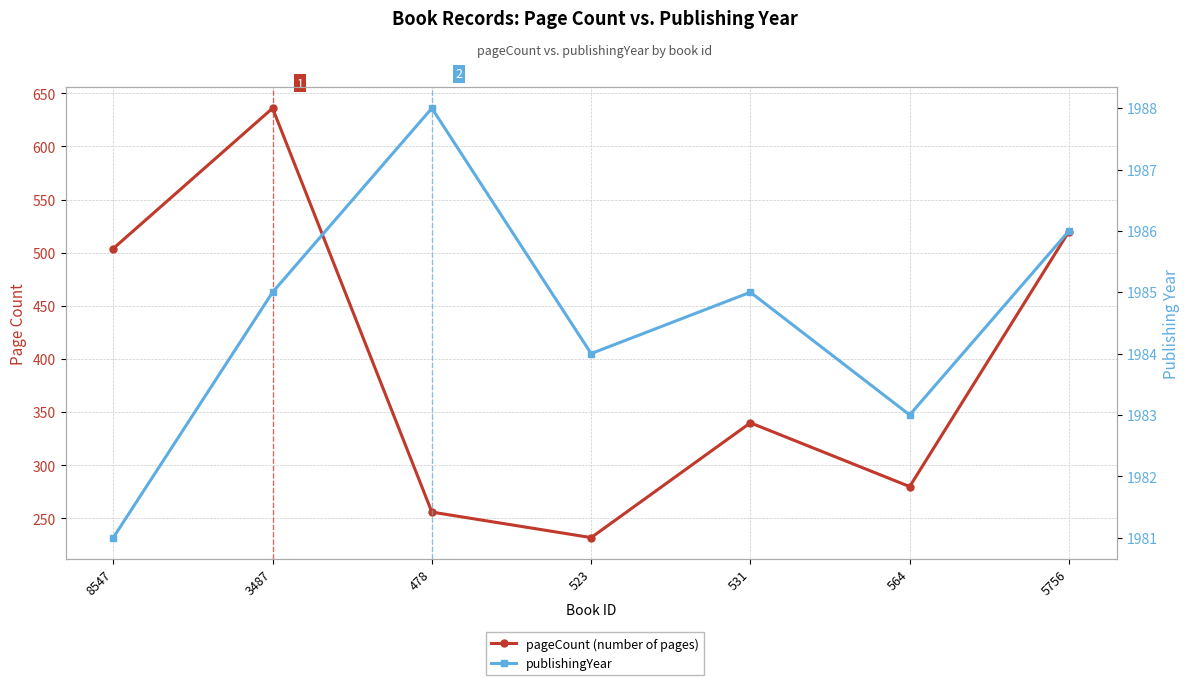

How many data points in pageCount are above 340?

3